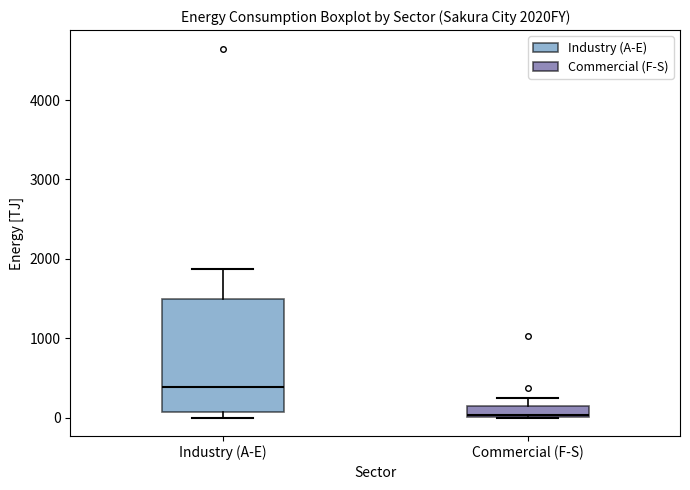

Where is the upper edge of the box for Industry (A-E) on the y-axis? The values are not printed on the chart, so give them approximately, as read against the axis.

1500